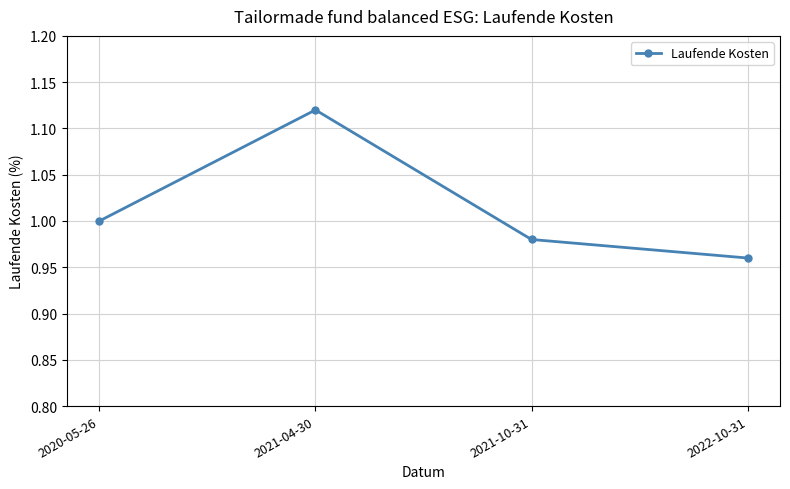

True or false: there are more than 0 points higher than both neighbors.

True